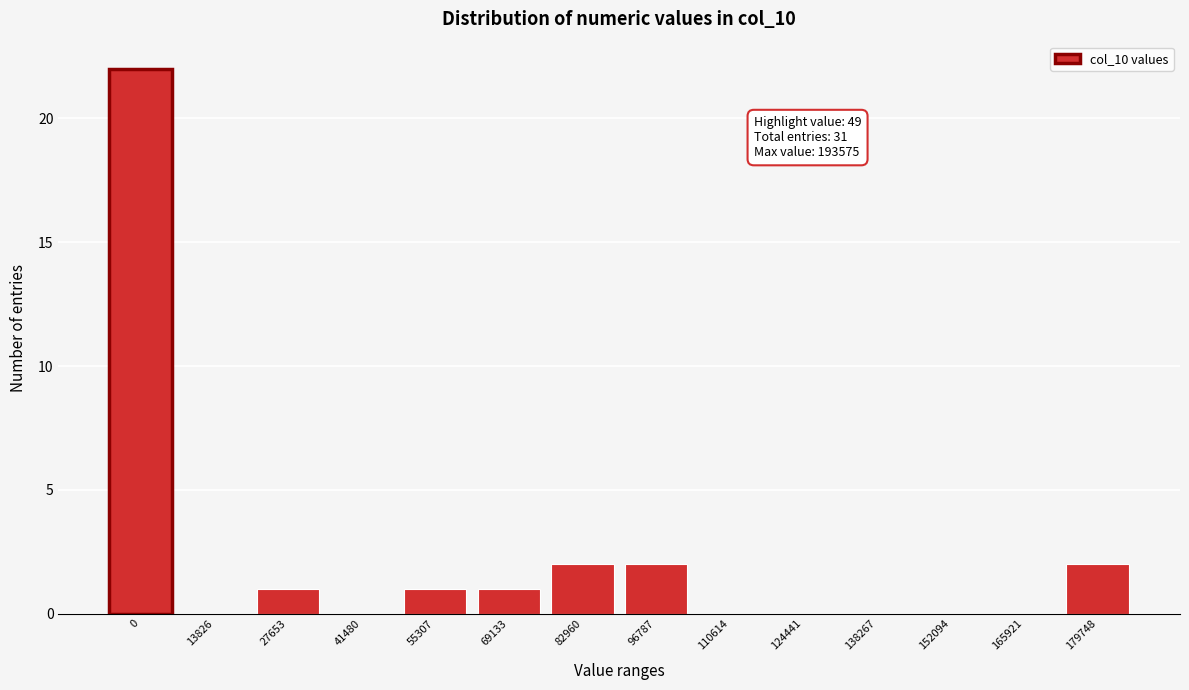

Reading left to right, transcribe all the data shown in this chart.

0=22	13826=0	27653=1	41480=0	55307=1	69133=1	82960=2	96787=2	110614=0	124441=0	138267=0	152094=0	165921=0	179748=2